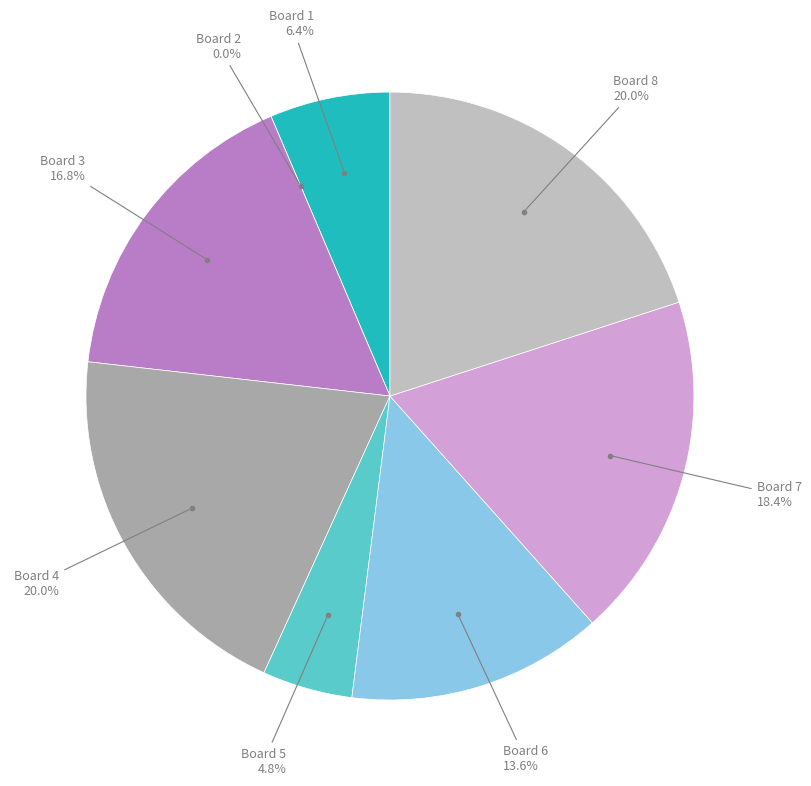

To the nearest percent, what percentage of the pie is Board 4?

20%